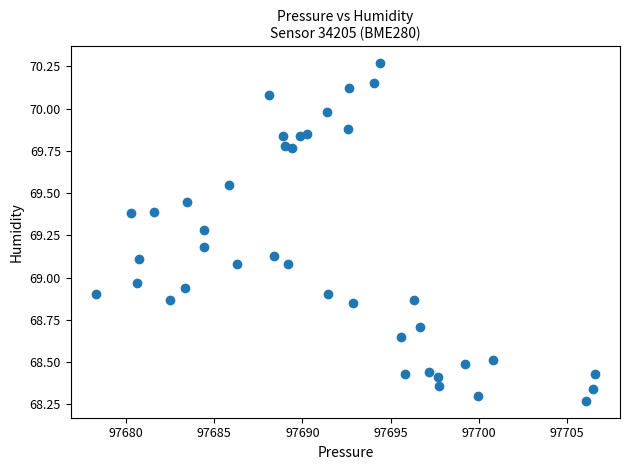

What is the range of X values (max minus min)?

28.3